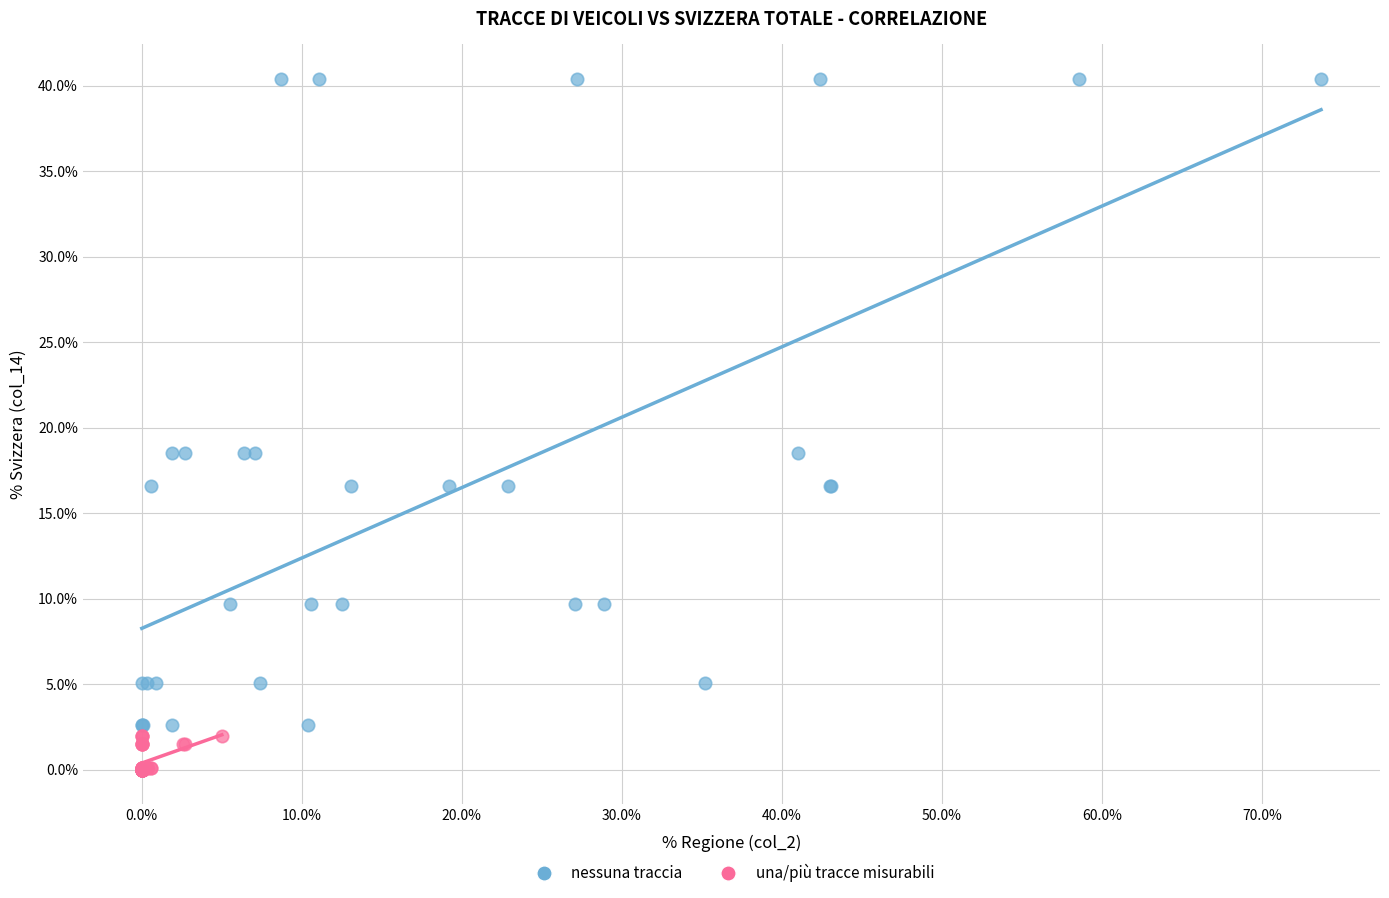

Which series contains the highest Y value?

nessuna traccia